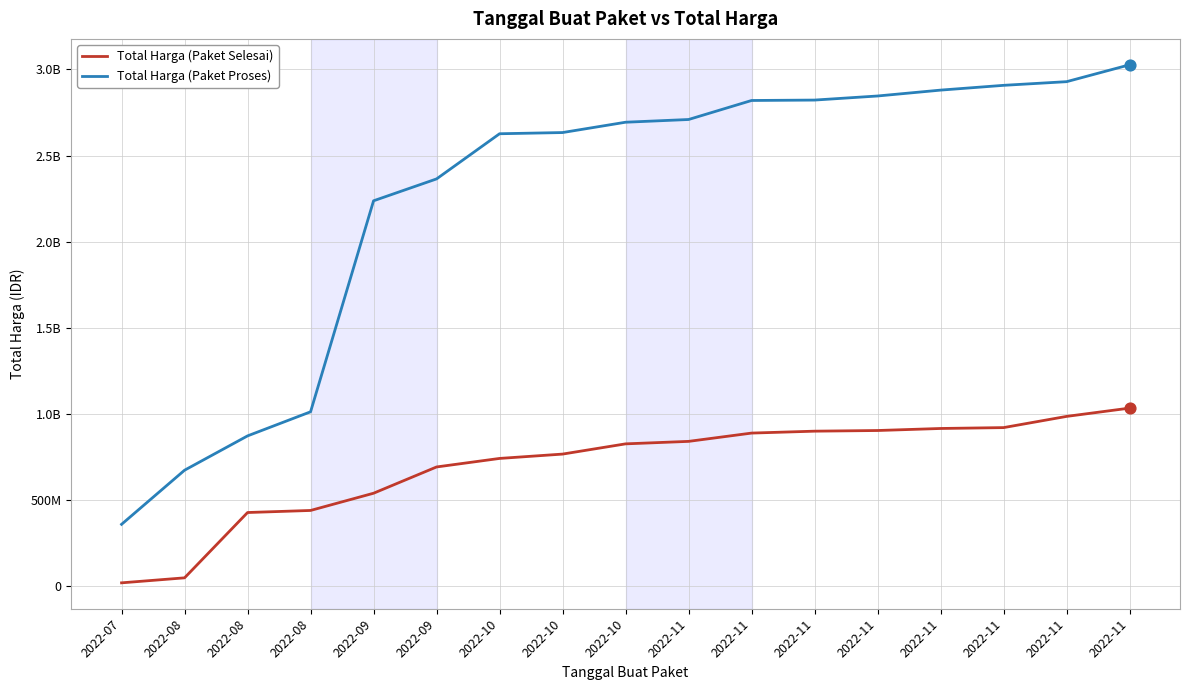

Is the value of Total Harga (Paket Selesai) at 2022-10 greater than the value of Total Harga (Paket Proses) at 2022-08?

Yes